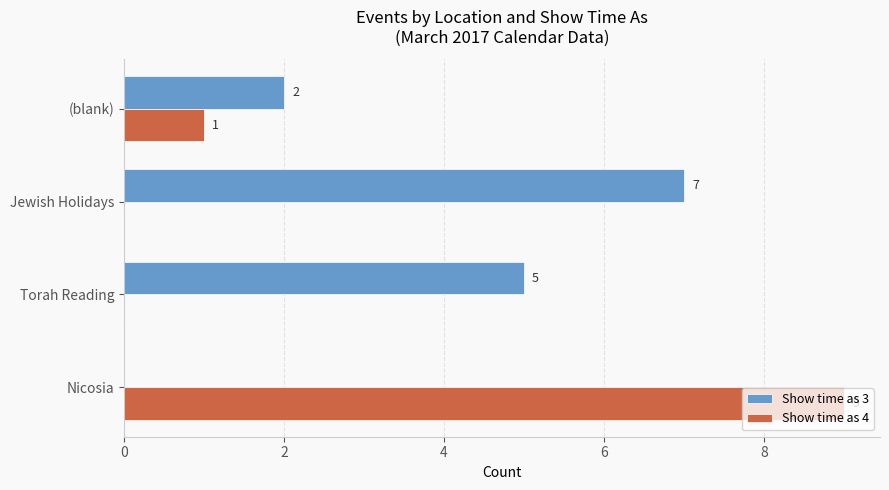

The Show time as 4 series shows 0 at Torah Reading. True or false?

True